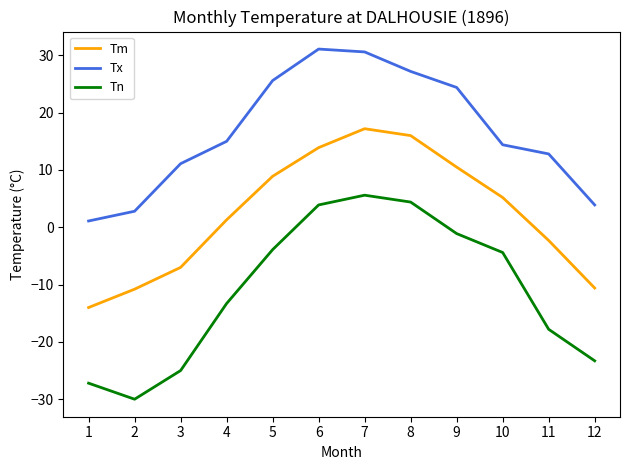

What is the difference between the Tx values at 8 and 1?

26.1